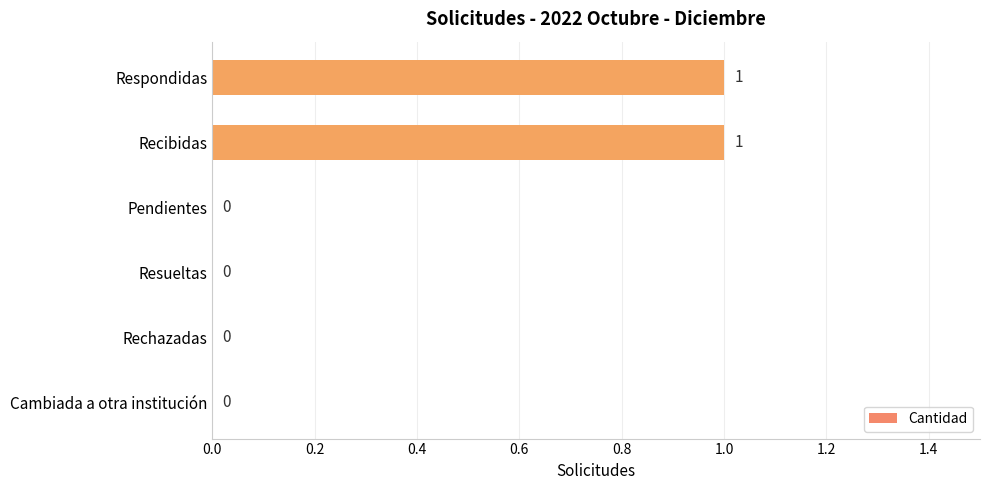

The value at Resueltas is -1. True or false?

False